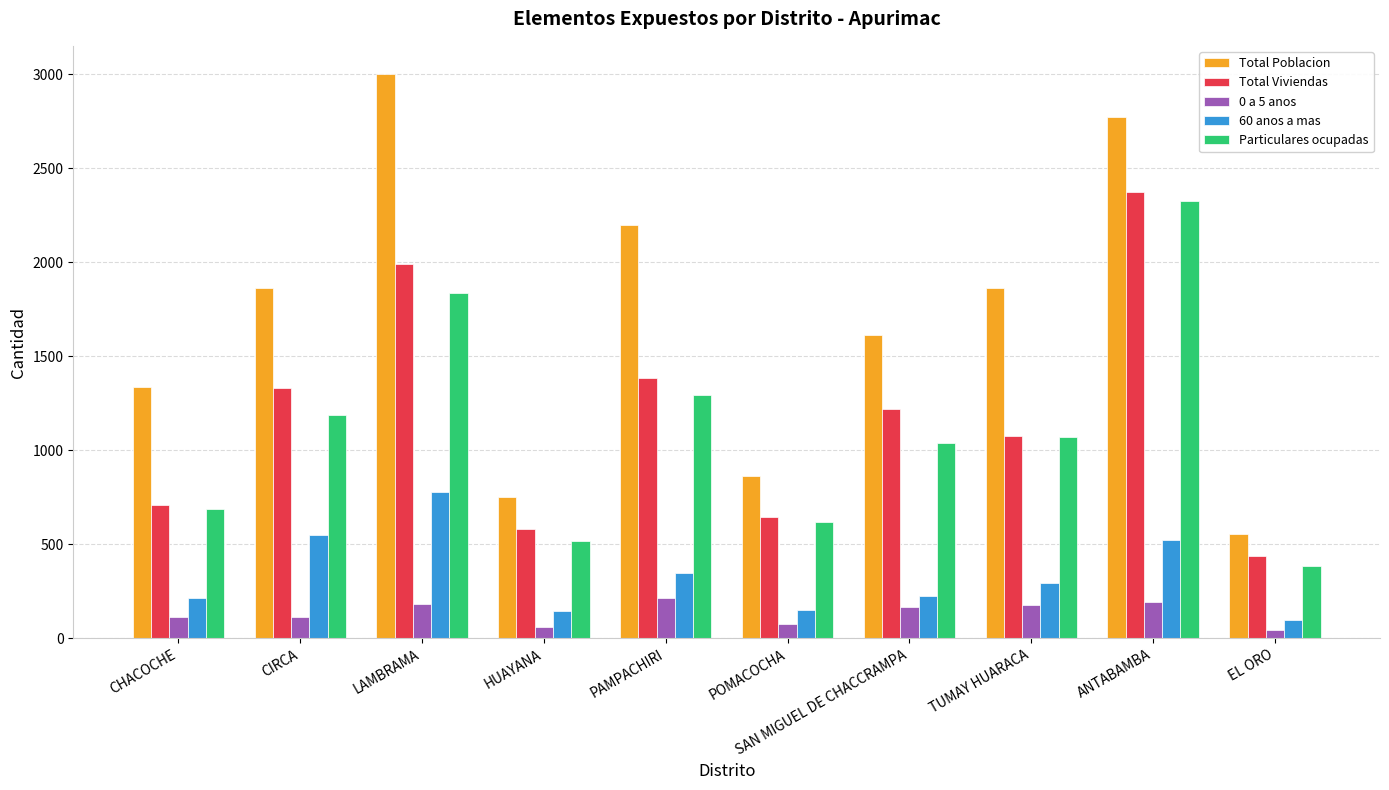

What is the value of the Total Viviendas bar at the 8th from the left?

1077